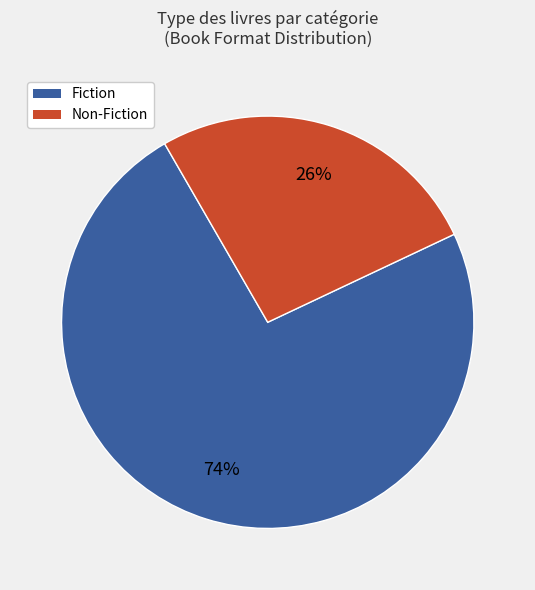

Is there any slice that represents more than half of the pie?

Yes